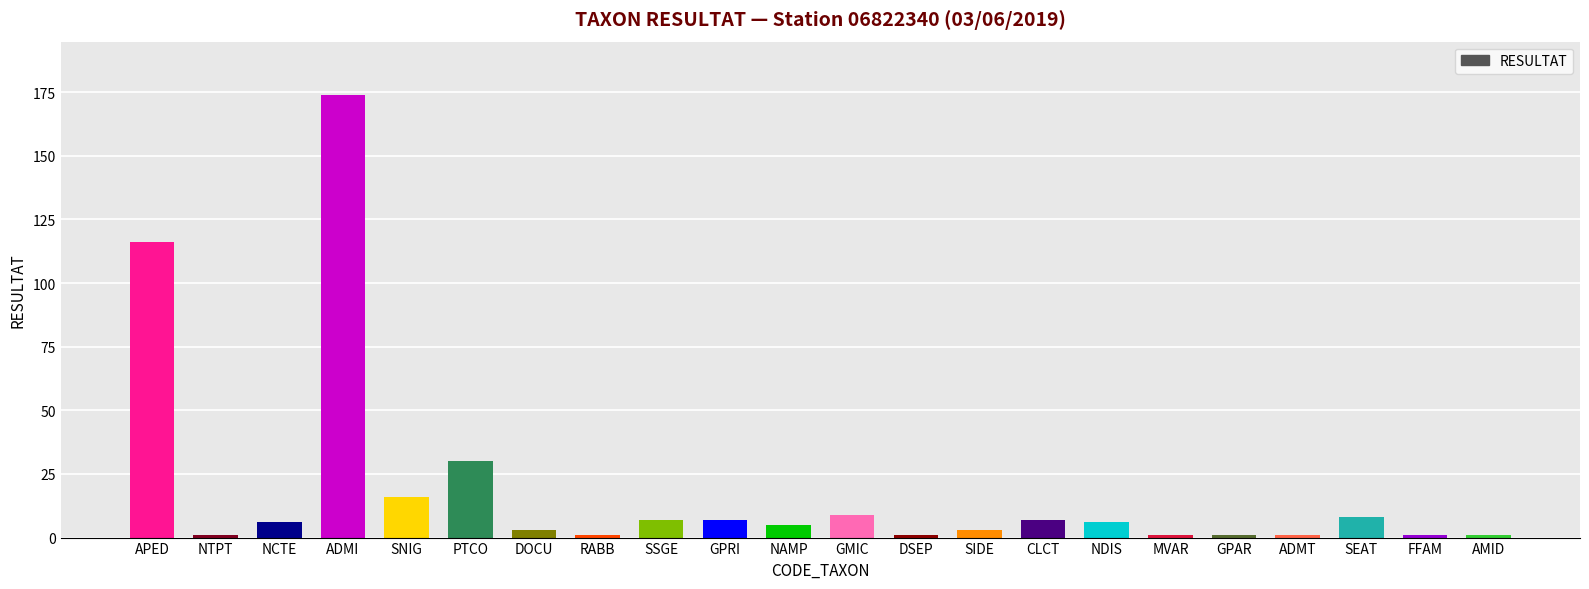

What is the ratio of the value at GMIC to the value at DSEP?

9.0